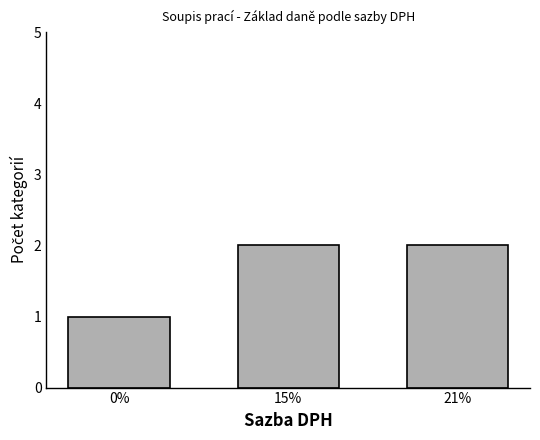

Reading right to left, what are all the values shown in this chart?

21%=2	15%=2	0%=1